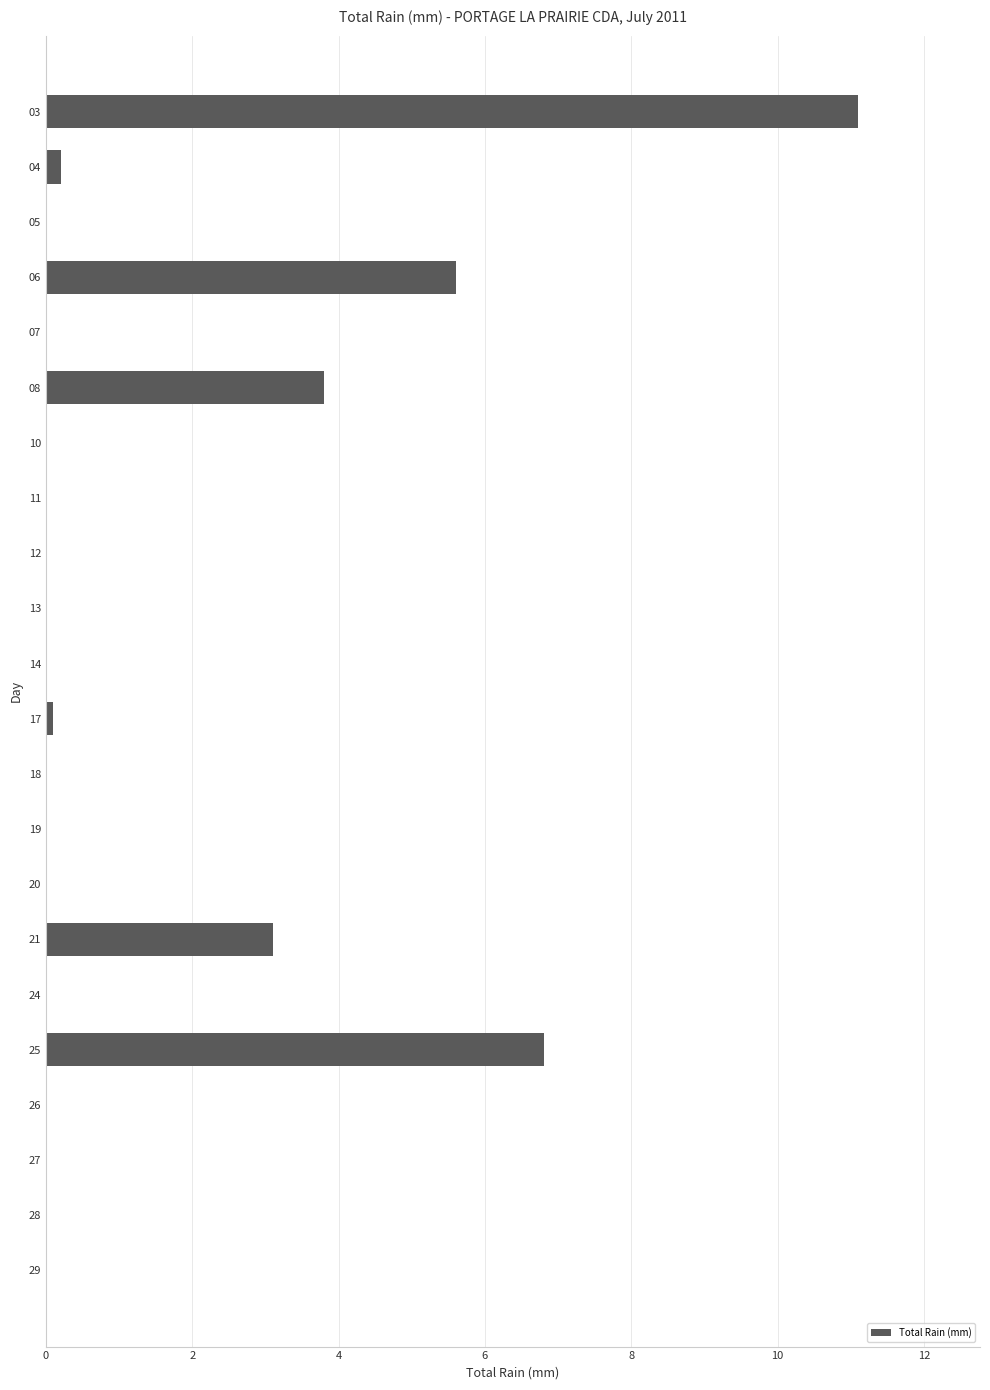

Which has a higher value, 21 or 14?

21